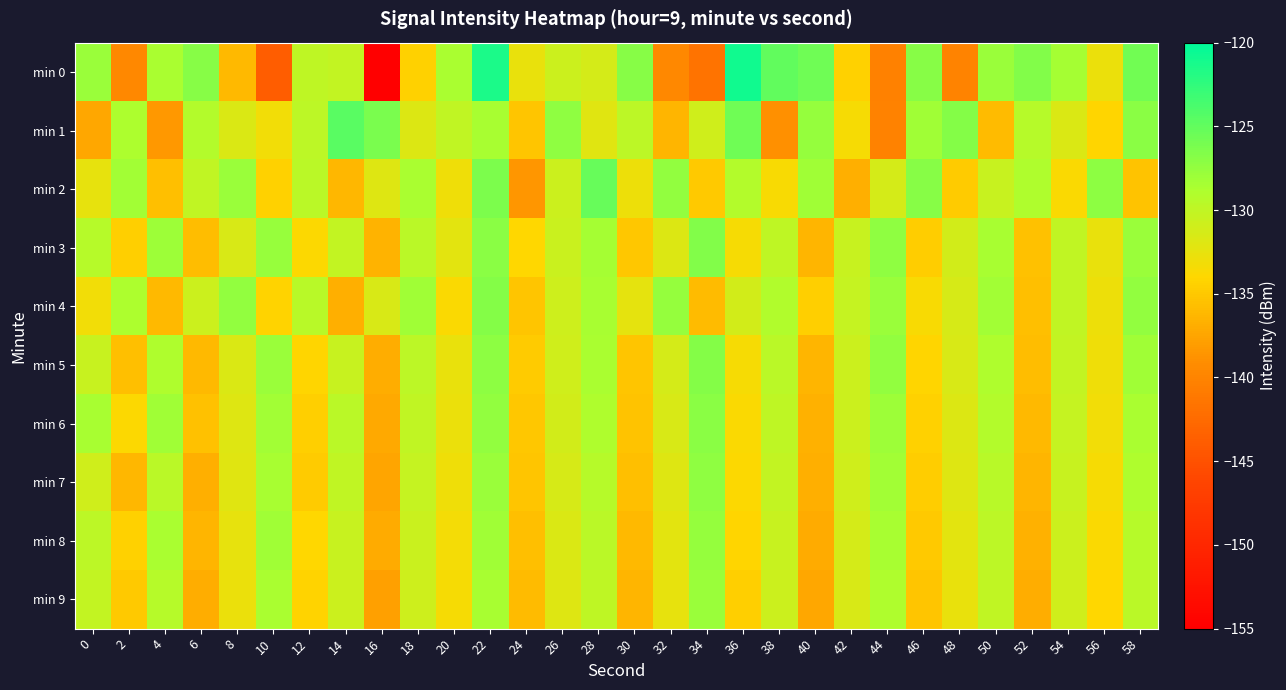

Reading left to right, extract all data points from this chart.

min 0: 0=-127.9	2=-139.6	4=-128.7	6=-127.0	8=-136.0	10=-143.9	12=-130.0	14=-130.2	16=-154.9	18=-134.4	20=-128.7	22=-121.4	24=-132.6	26=-130.7	28=-131.3	30=-126.9	32=-139.6	34=-141.7	36=-120.9	38=-125.0	40=-125.6	42=-134.5	44=-140.3	46=-126.9	48=-140.1	50=-127.9	52=-126.7	54=-128.4	56=-132.8	58=-125.8
min 1: 0=-137.3	2=-128.8	4=-138.4	6=-129.2	8=-131.7	10=-133.2	12=-129.7	14=-124.5	16=-126.2	18=-131.9	20=-130.0	22=-128.5	24=-135.2	26=-127.3	28=-132.1	30=-129.8	32=-136.4	34=-131.0	36=-125.7	38=-138.9	40=-127.6	42=-133.5	44=-140.1	46=-128.2	48=-126.8	50=-135.9	52=-129.4	54=-131.7	56=-134.2	58=-127.0
min 2: 0=-132.5	2=-128.3	4=-135.7	6=-130.1	8=-127.8	10=-134.4	12=-129.6	14=-136.2	16=-131.9	18=-128.7	20=-133.1	22=-126.4	24=-138.5	26=-130.8	28=-125.3	30=-132.9	32=-127.5	34=-135.0	36=-129.2	38=-133.6	40=-128.1	42=-136.7	44=-131.3	46=-126.9	48=-134.8	50=-130.5	52=-128.9	54=-133.7	56=-127.2	58=-135.4
min 3: 0=-129.3	2=-134.6	4=-128.0	6=-135.8	8=-131.5	10=-127.7	12=-133.9	14=-130.2	16=-136.5	18=-129.7	20=-132.3	22=-127.1	24=-134.0	26=-130.6	28=-128.4	30=-135.1	32=-131.8	34=-126.6	36=-133.4	38=-129.9	40=-136.3	42=-130.4	44=-127.3	46=-134.7	48=-131.1	50=-128.6	52=-135.5	54=-130.0	56=-132.7	58=-127.9
min 4: 0=-133.2	2=-128.8	4=-136.0	6=-130.7	8=-127.4	10=-134.3	12=-129.5	14=-136.8	16=-131.6	18=-128.2	20=-133.8	22=-126.7	24=-135.3	26=-130.9	28=-128.5	30=-132.4	32=-127.6	34=-135.9	36=-131.2	38=-129.1	40=-134.5	42=-130.3	44=-127.8	46=-133.6	48=-131.4	50=-128.3	52=-135.7	54=-130.1	56=-132.9	58=-127.5
min 5: 0=-130.4	2=-135.6	4=-129.0	6=-136.1	8=-131.7	10=-127.9	12=-134.2	14=-130.5	16=-136.9	18=-129.8	20=-132.6	22=-127.2	24=-134.9	26=-131.0	28=-128.7	30=-135.2	32=-131.3	34=-126.8	36=-133.5	38=-129.6	40=-136.4	42=-130.7	44=-127.4	46=-134.1	48=-131.5	50=-128.9	52=-135.8	54=-130.2	56=-133.0	58=-128.1
min 6: 0=-128.6	2=-133.9	4=-128.2	6=-135.5	8=-131.9	10=-128.3	12=-134.6	14=-129.7	16=-137.2	18=-130.0	20=-132.8	22=-127.5	24=-135.1	26=-131.2	28=-129.0	30=-135.4	32=-131.6	34=-127.0	36=-133.7	38=-129.9	40=-136.6	42=-130.8	44=-128.0	46=-134.4	48=-131.8	50=-129.2	52=-136.0	54=-130.3	56=-133.2	58=-128.7
min 7: 0=-131.0	2=-136.2	4=-129.6	6=-136.7	8=-132.1	10=-128.5	12=-134.8	14=-130.1	16=-137.5	18=-130.3	20=-133.0	22=-127.8	24=-135.3	26=-131.4	28=-129.3	30=-135.7	32=-131.9	34=-127.3	36=-133.9	38=-130.2	40=-136.8	42=-131.0	44=-128.3	46=-134.7	48=-132.0	50=-129.5	52=-136.3	54=-130.5	56=-133.4	58=-129.0
min 8: 0=-129.8	2=-134.4	4=-128.7	6=-136.3	8=-132.5	10=-128.1	12=-134.0	14=-130.4	16=-137.0	18=-130.6	20=-133.3	22=-128.2	24=-135.6	26=-131.7	28=-129.6	30=-136.0	32=-132.2	34=-127.6	36=-134.2	38=-130.5	40=-137.0	42=-131.3	44=-128.6	46=-135.0	48=-132.3	50=-129.8	52=-136.6	54=-130.7	56=-133.7	58=-129.3
min 9: 0=-130.2	2=-135.0	4=-129.3	6=-136.9	8=-132.8	10=-128.7	12=-134.3	14=-130.7	16=-137.8	18=-130.9	20=-133.5	22=-128.5	24=-135.9	26=-132.0	28=-129.9	30=-136.3	32=-132.5	34=-127.9	36=-134.5	38=-130.8	40=-137.3	42=-131.6	44=-128.9	46=-135.3	48=-132.6	50=-130.1	52=-136.9	54=-131.0	56=-134.0	58=-129.6